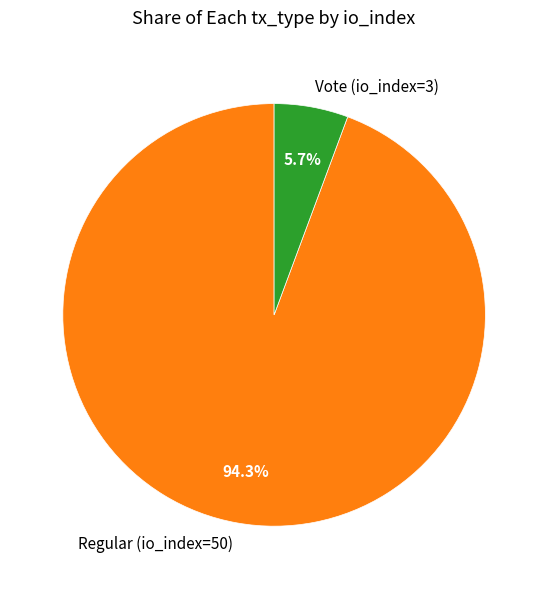

Count the number of slices in the pie.

2